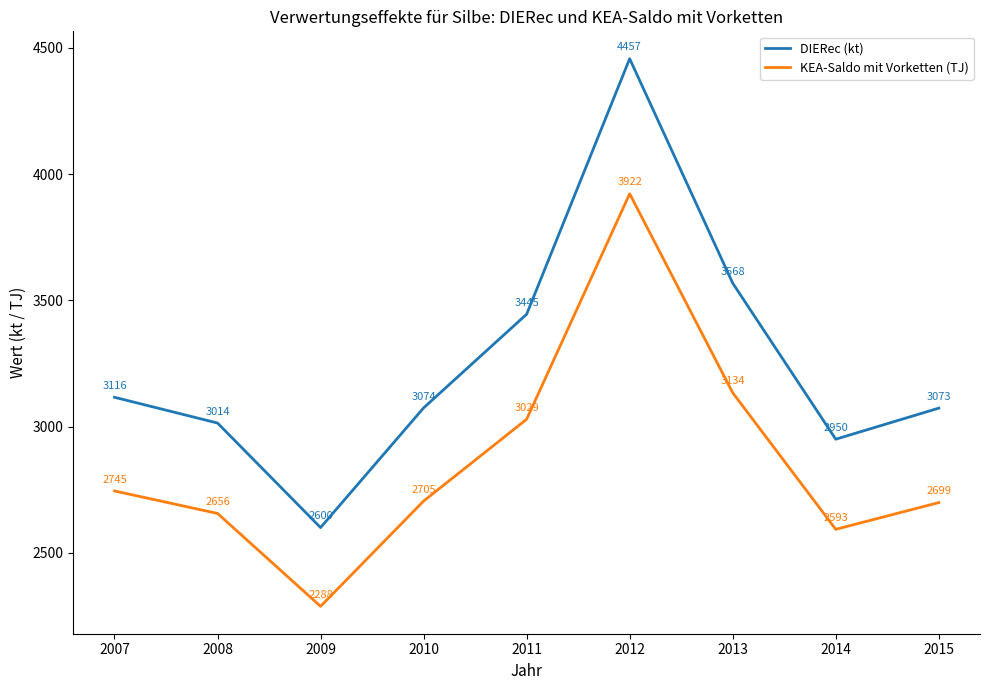

What is the sum of the KEA-Saldo mit Vorketten (TJ) values at 2010 and 2015?

5404